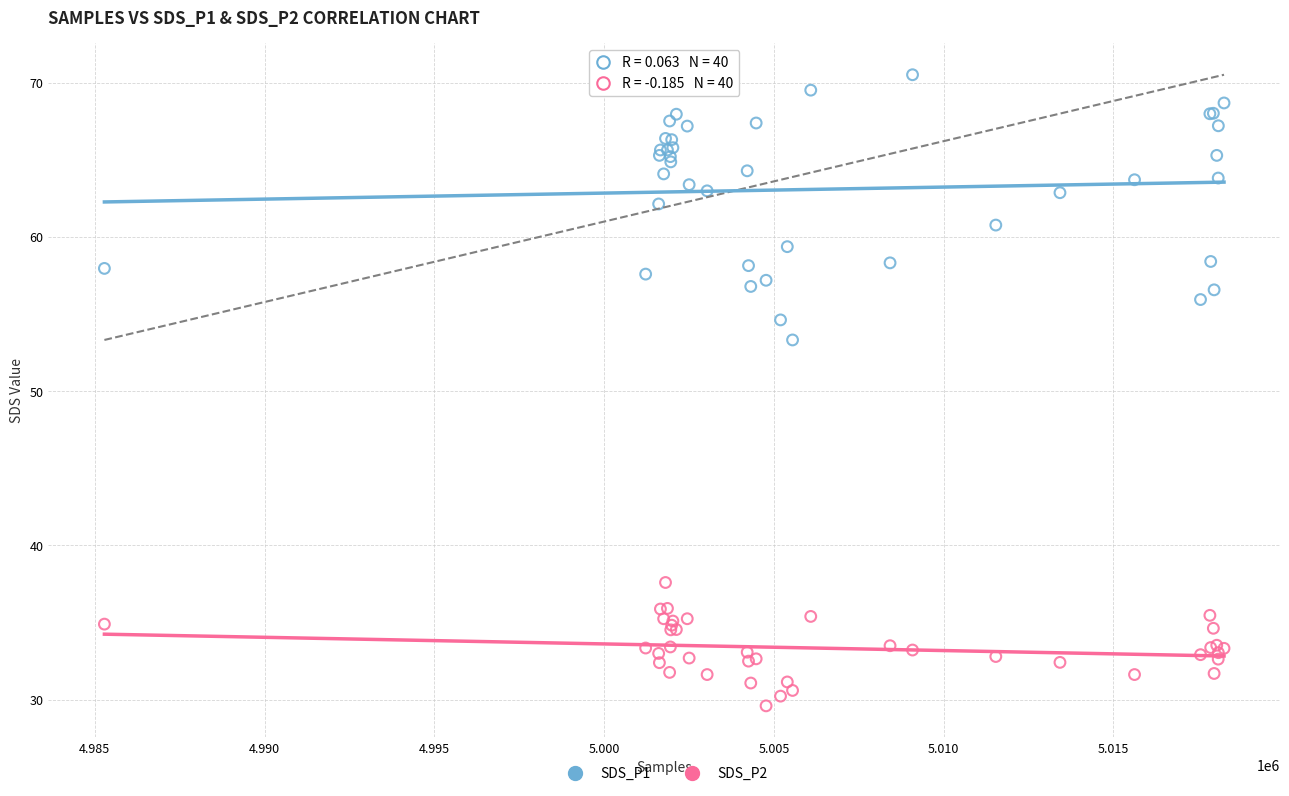

Which series has the largest Y range (max minus min)?

SDS_P1